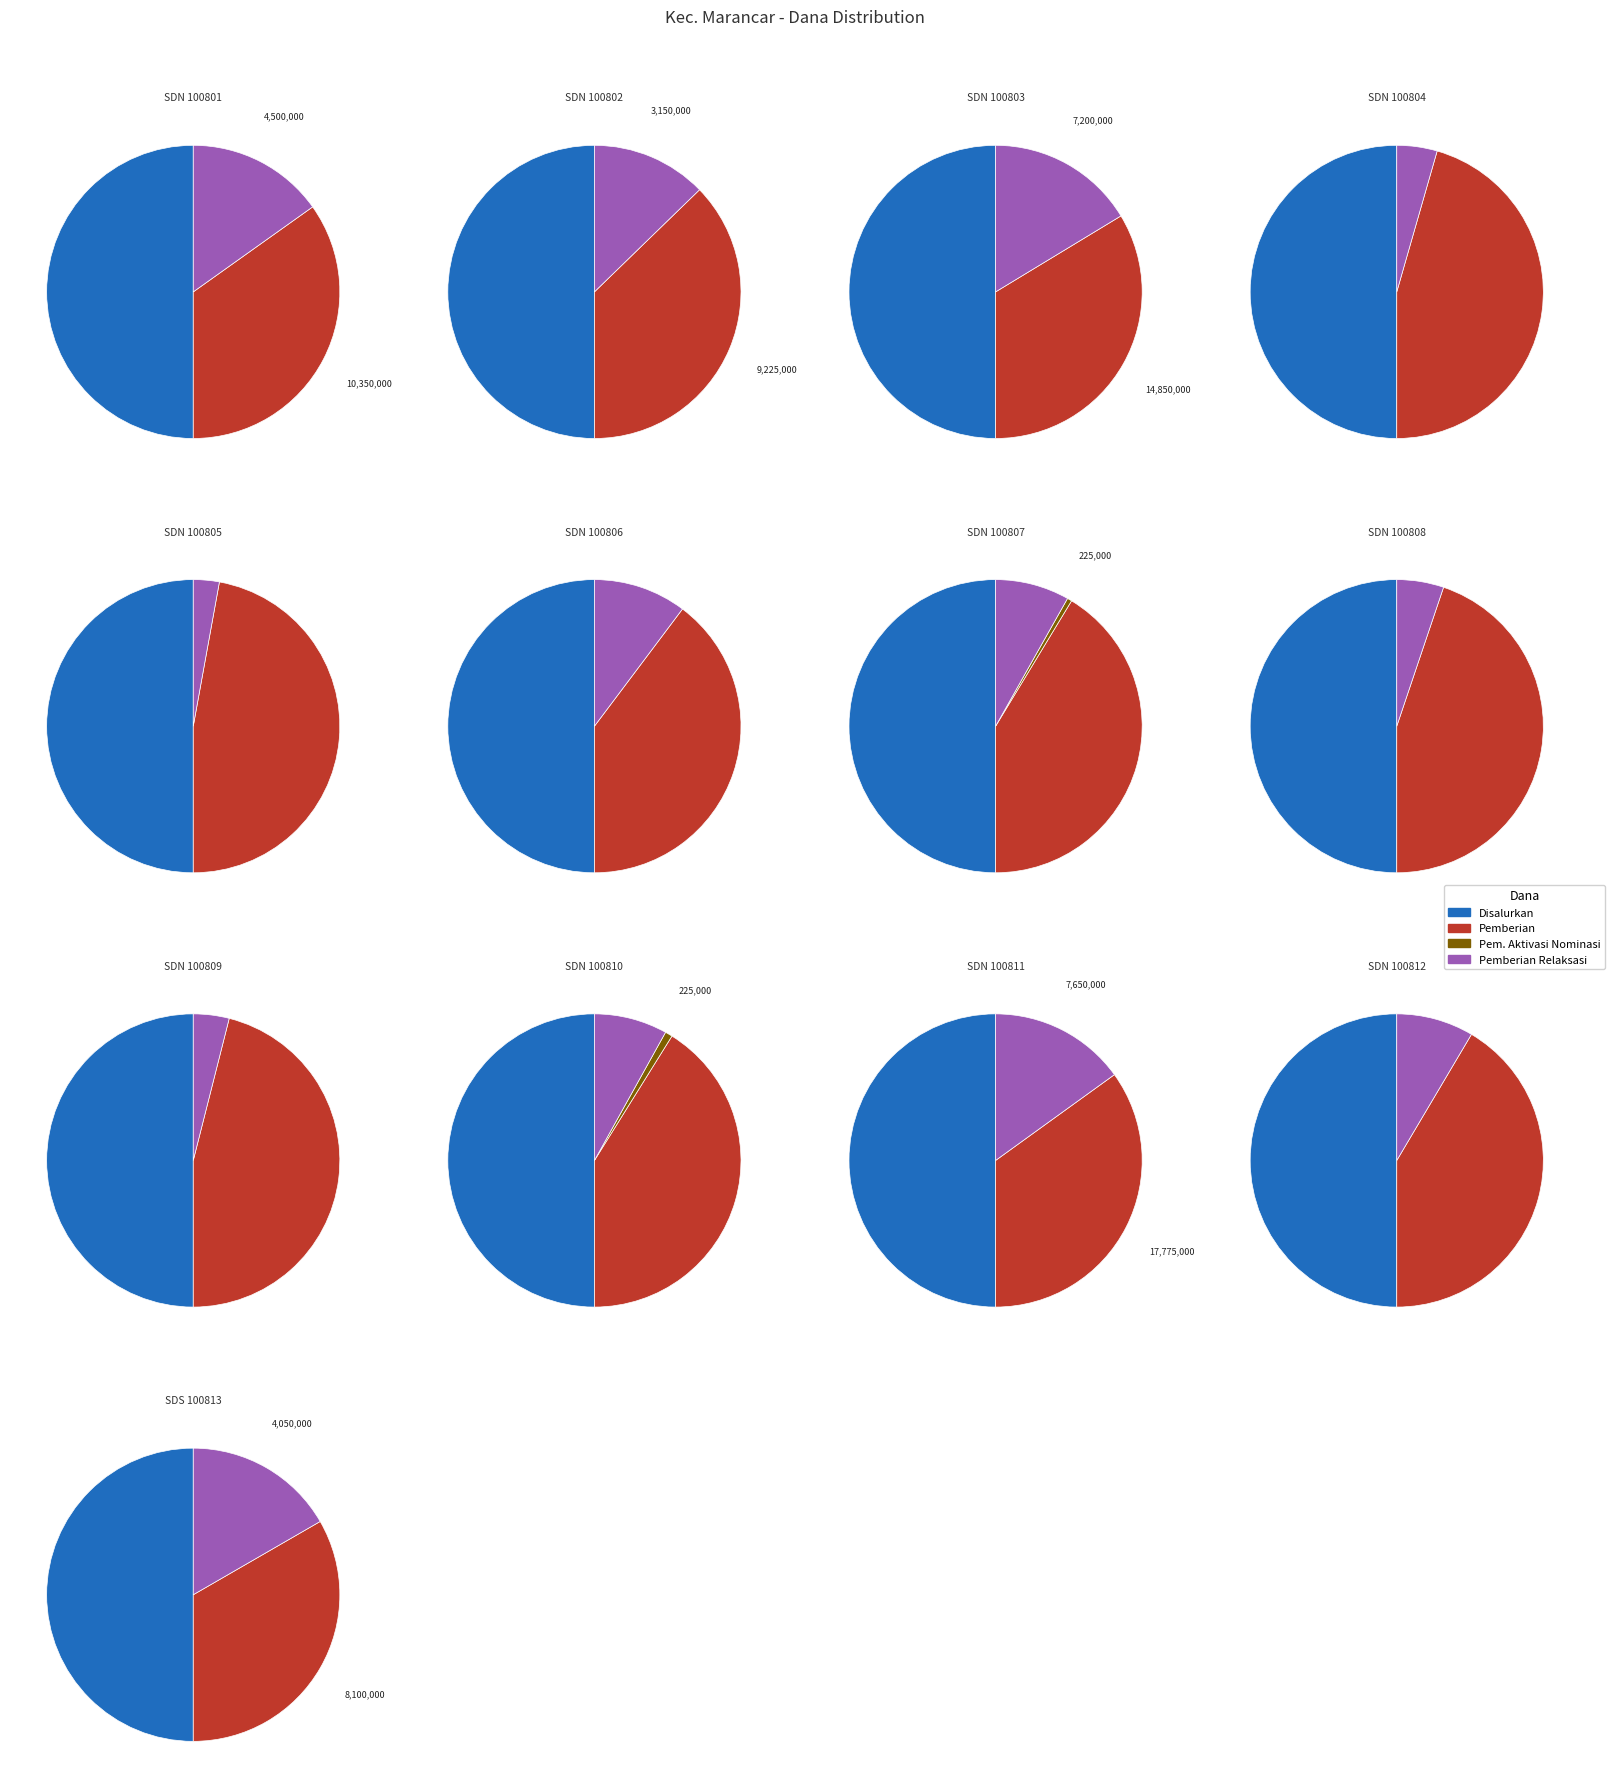

Which series changed the most between SDN 100808 and SDS 100813?

Pemberian